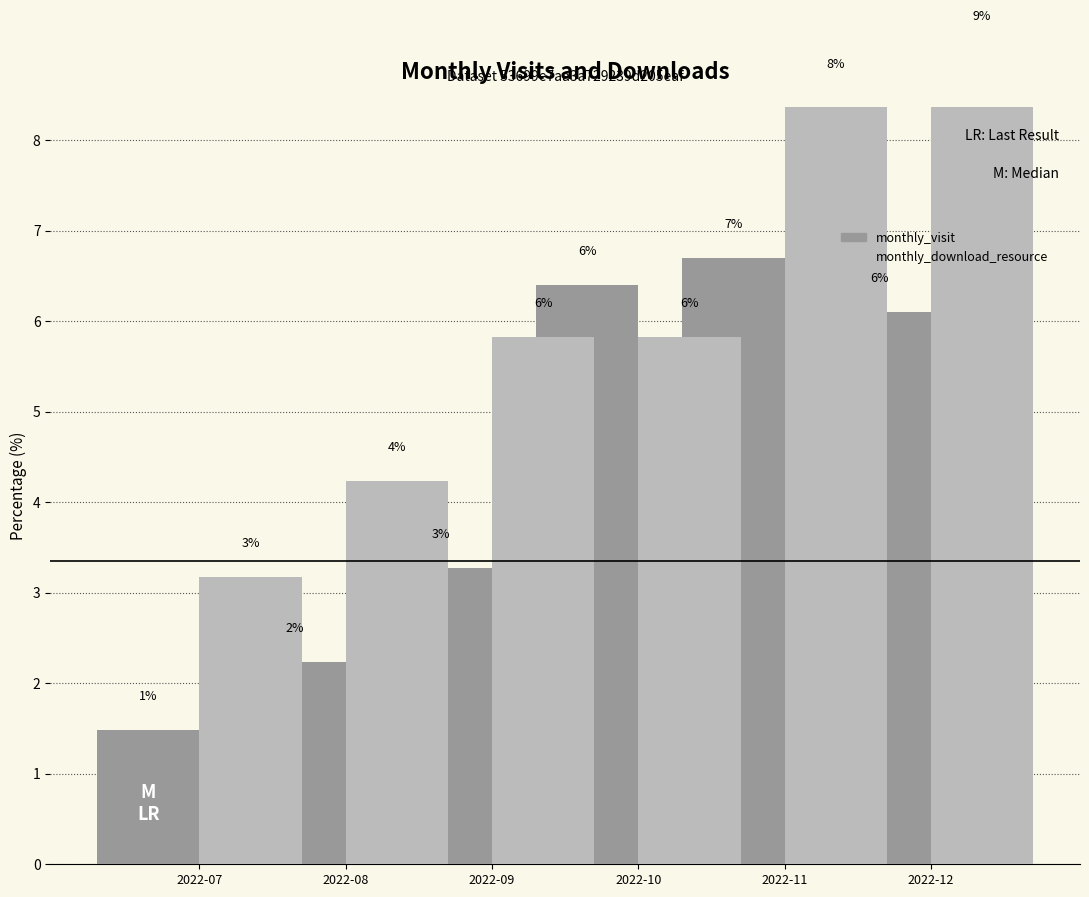

How many bars are there in total?

12